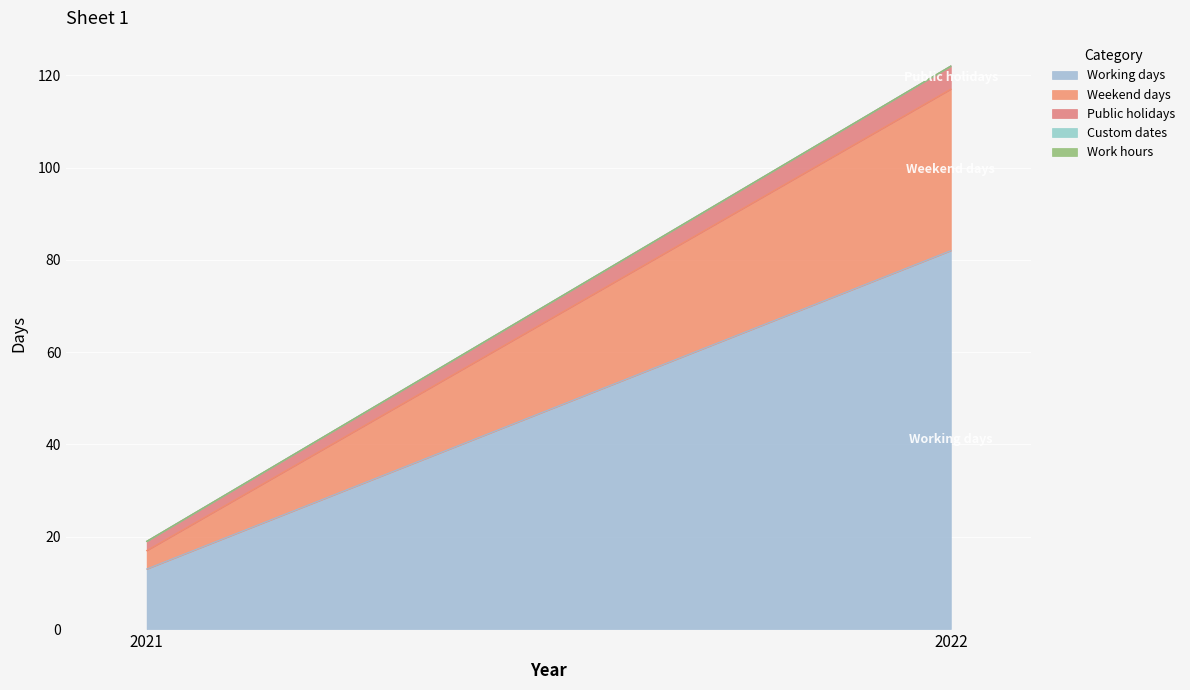

Which series has the widest spread of values?

Working days